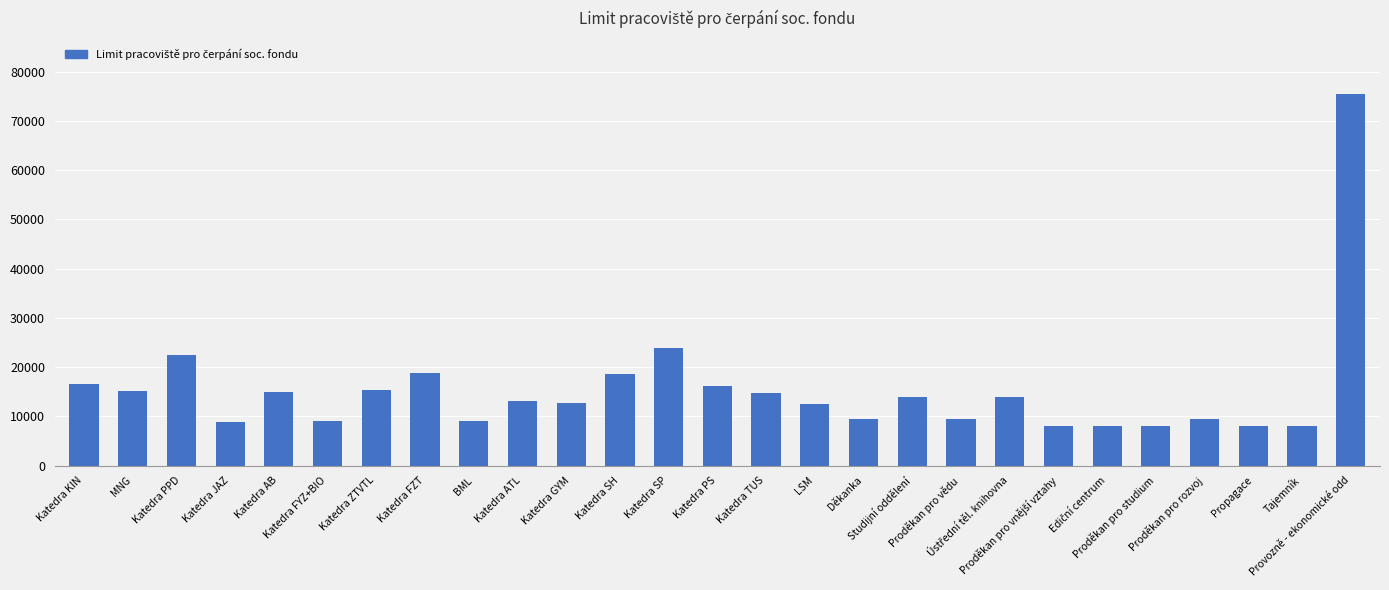

What is the maximum value shown in the chart?

75500